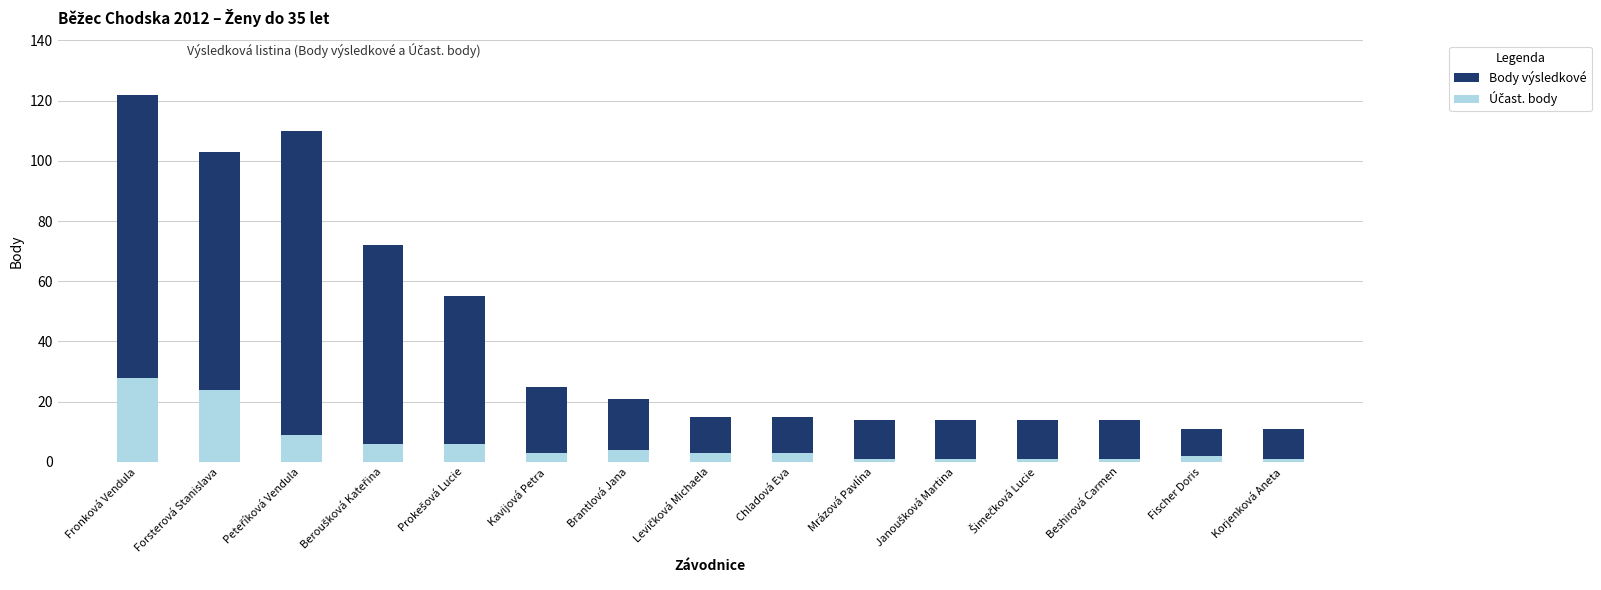

What is the label of the 5th bar from the right?

Janoušková Martina